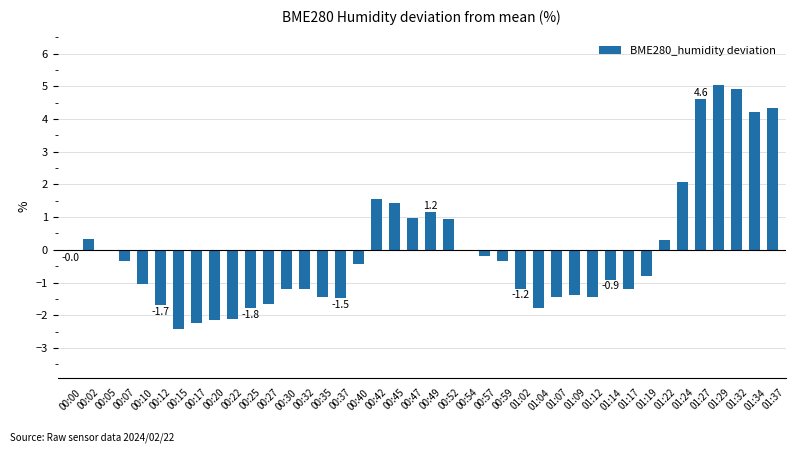

Between 00:35 and 00:07, which is larger?

00:07